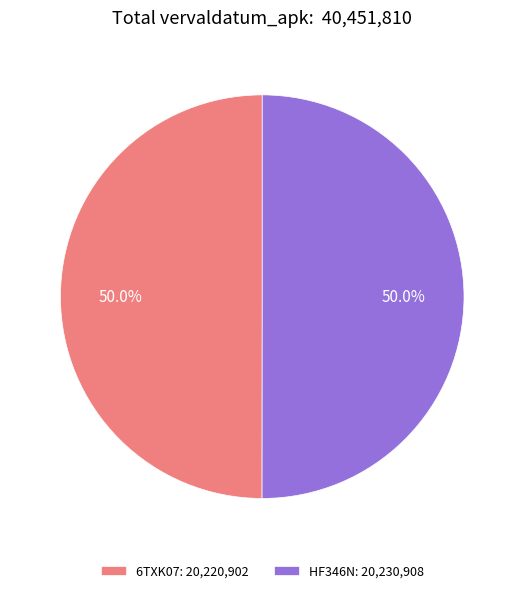

Is the sum of HF346N: 20,230,908 and 6TXK07: 20,220,902 greater than half?

Yes